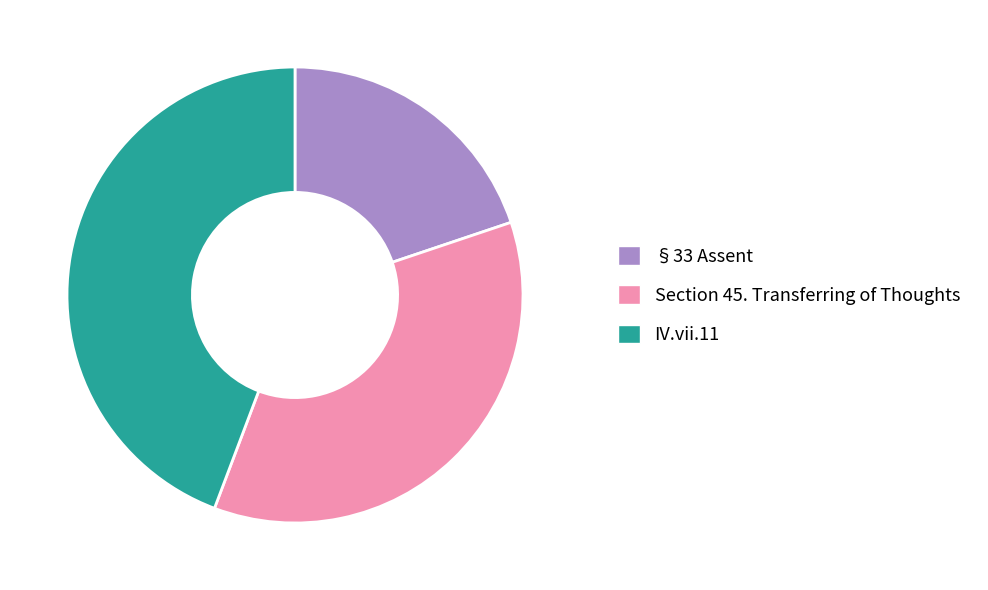

Do IV.vii.11 and §33 Assent together represent more than half of the pie?

Yes